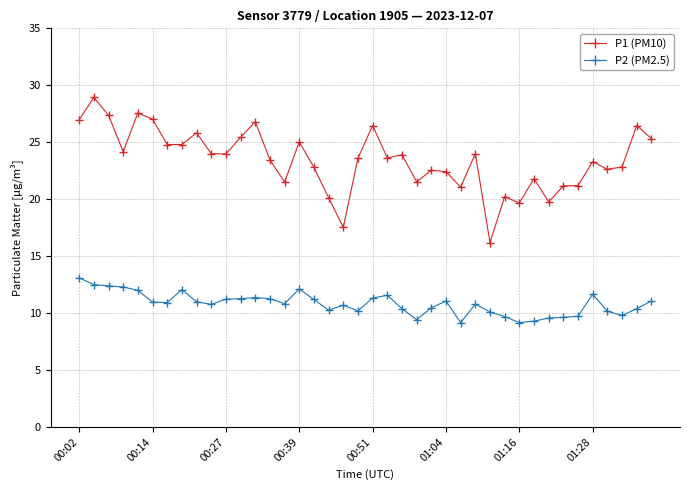

What is the difference between the maximum and minimum values in the P2 (PM2.5) series?

3.9